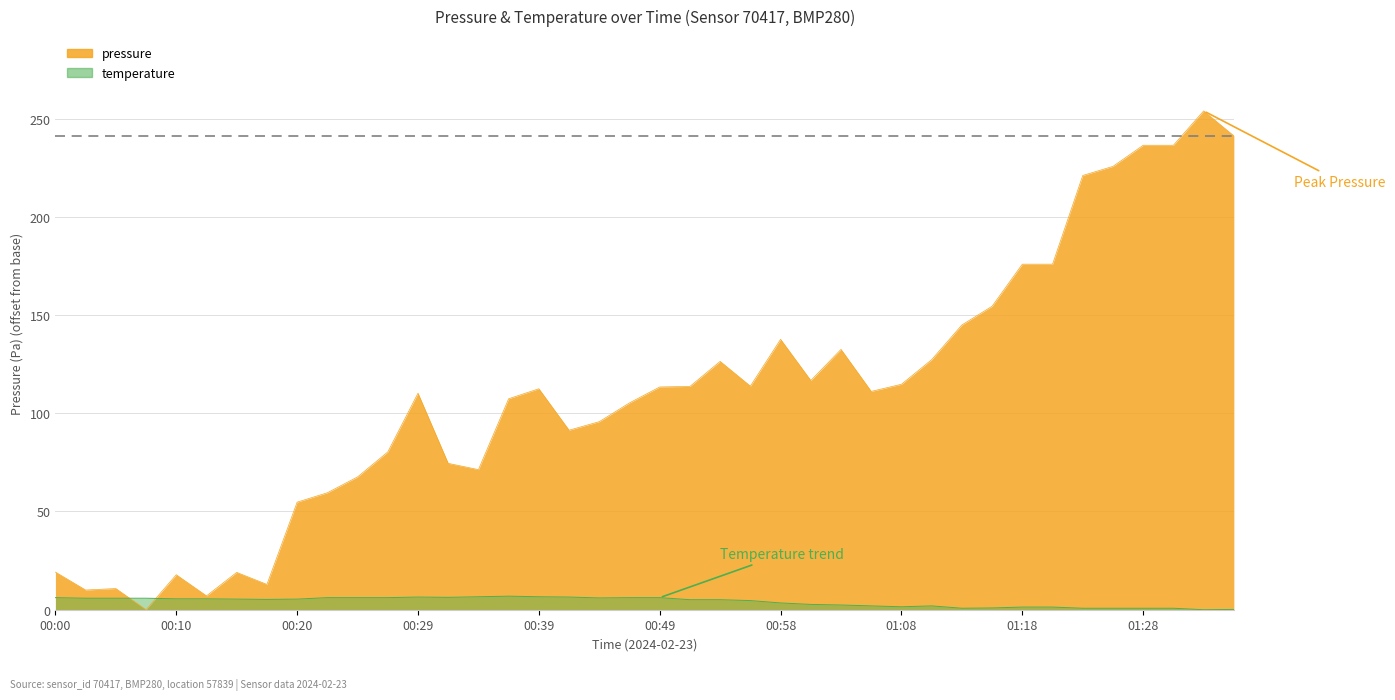

What is the difference between the highest and lowest values at 01:23?

220.3